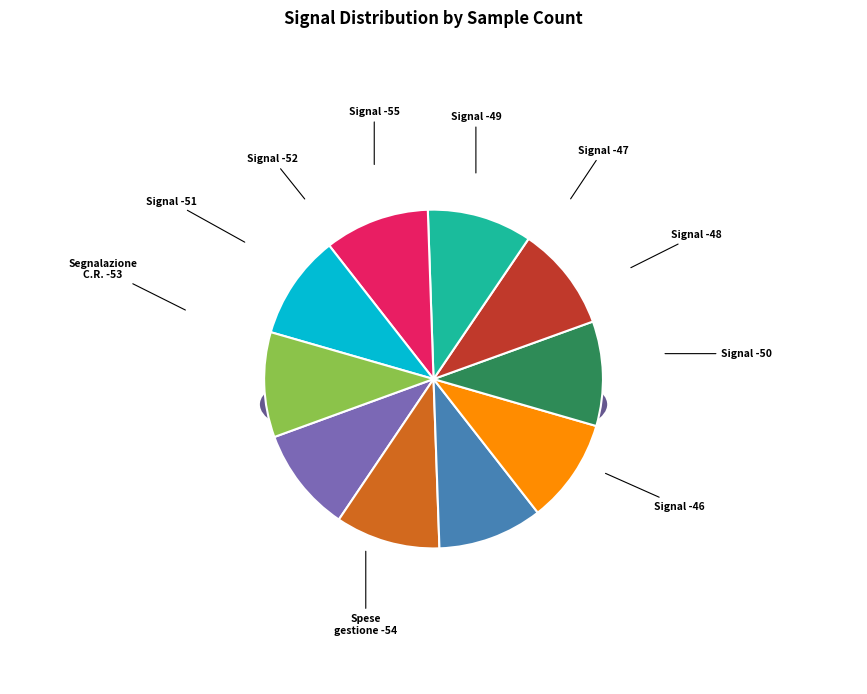

What is the smallest slice in the pie chart?

-49